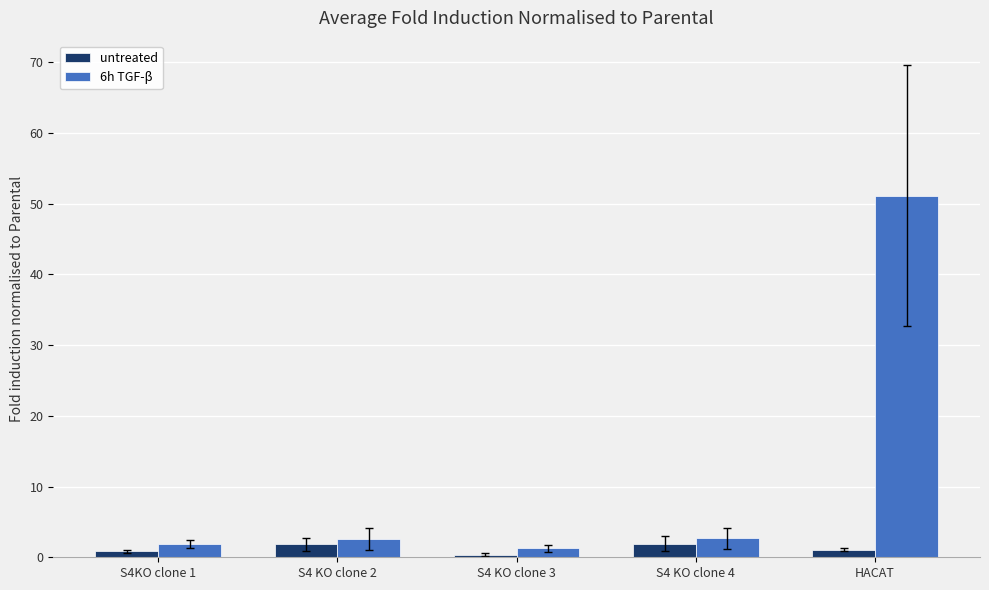

What is the maximum value shown in the chart?

51.2